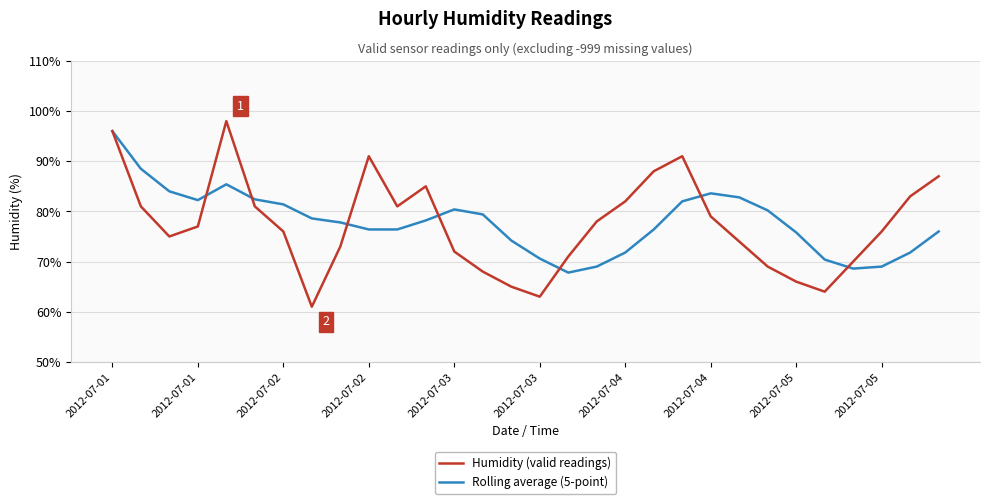

Which series has the largest range (max minus min)?

Humidity (valid readings)